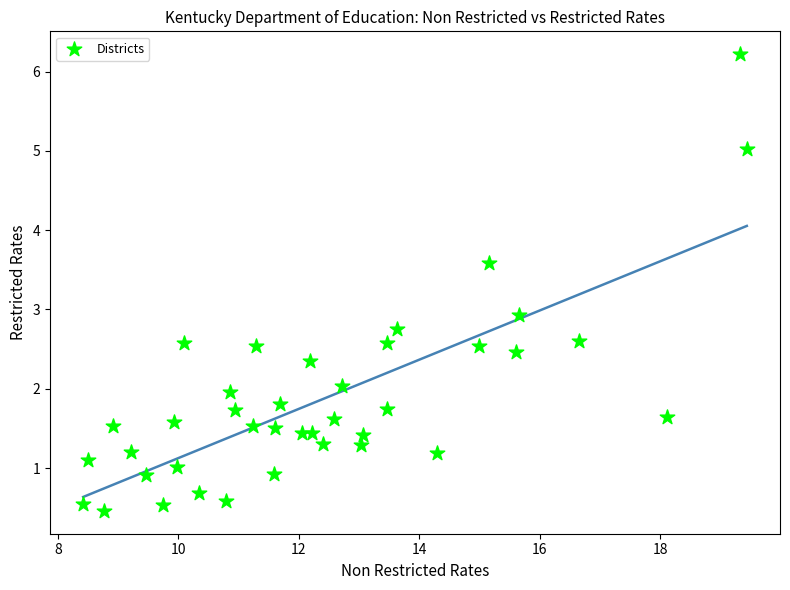

What Y value in the scatter plot is closest to 3?

2.9